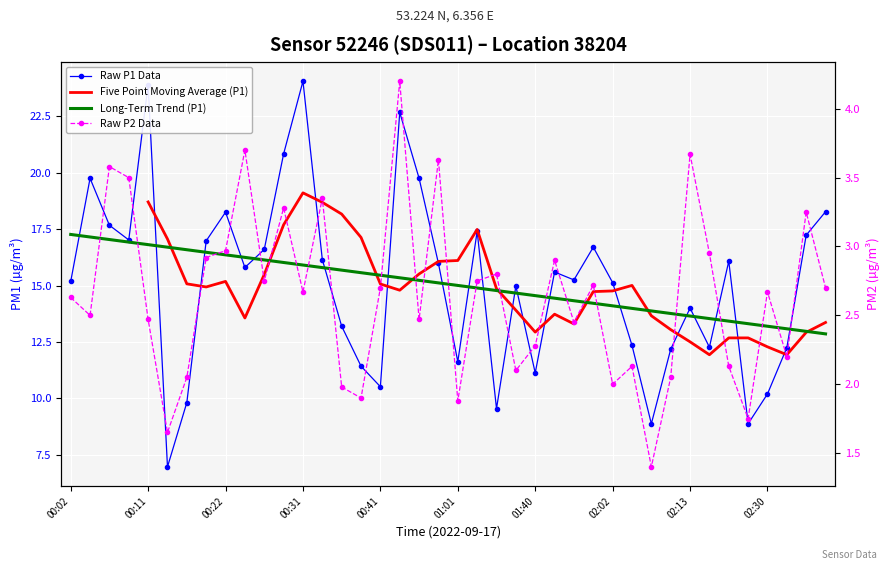

True or false: P2 has a value of 1.4 at 02:08.

True